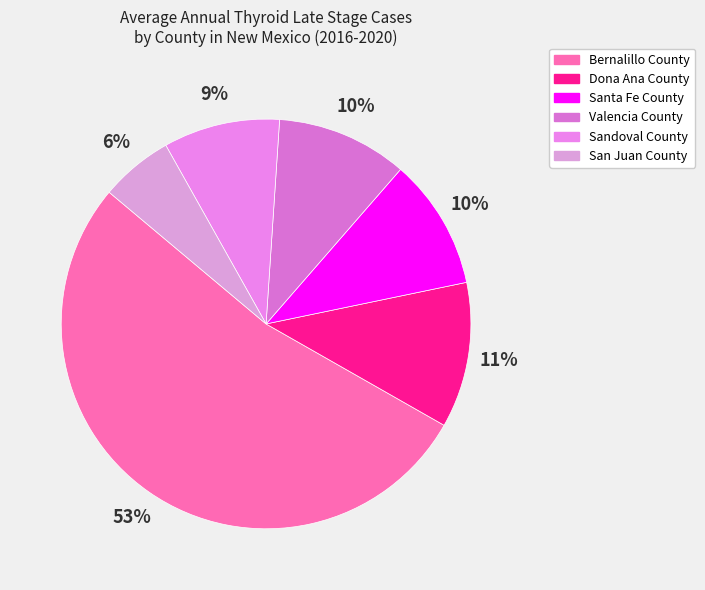

Is there a majority slice in this chart?

Yes